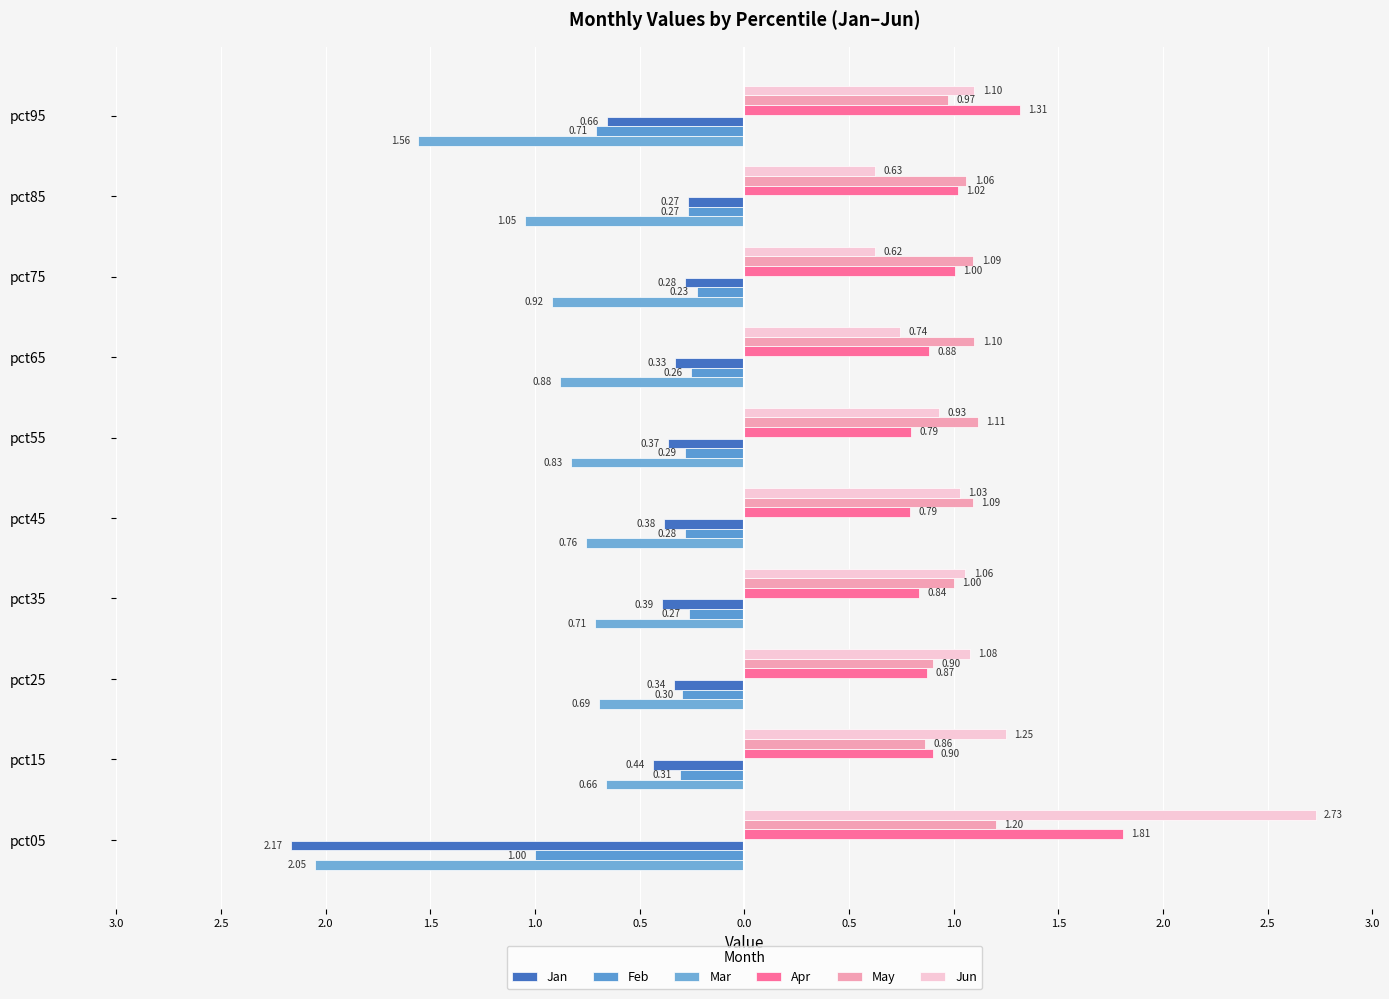

Does the chart contain any negative values?

Yes